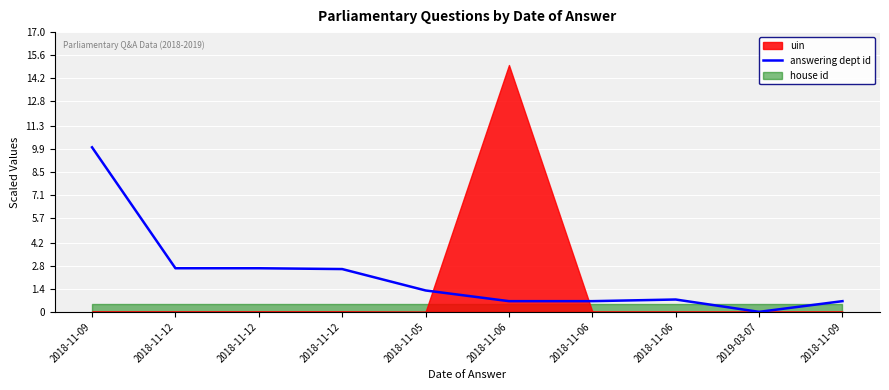

What is the sum of all values?

21.9